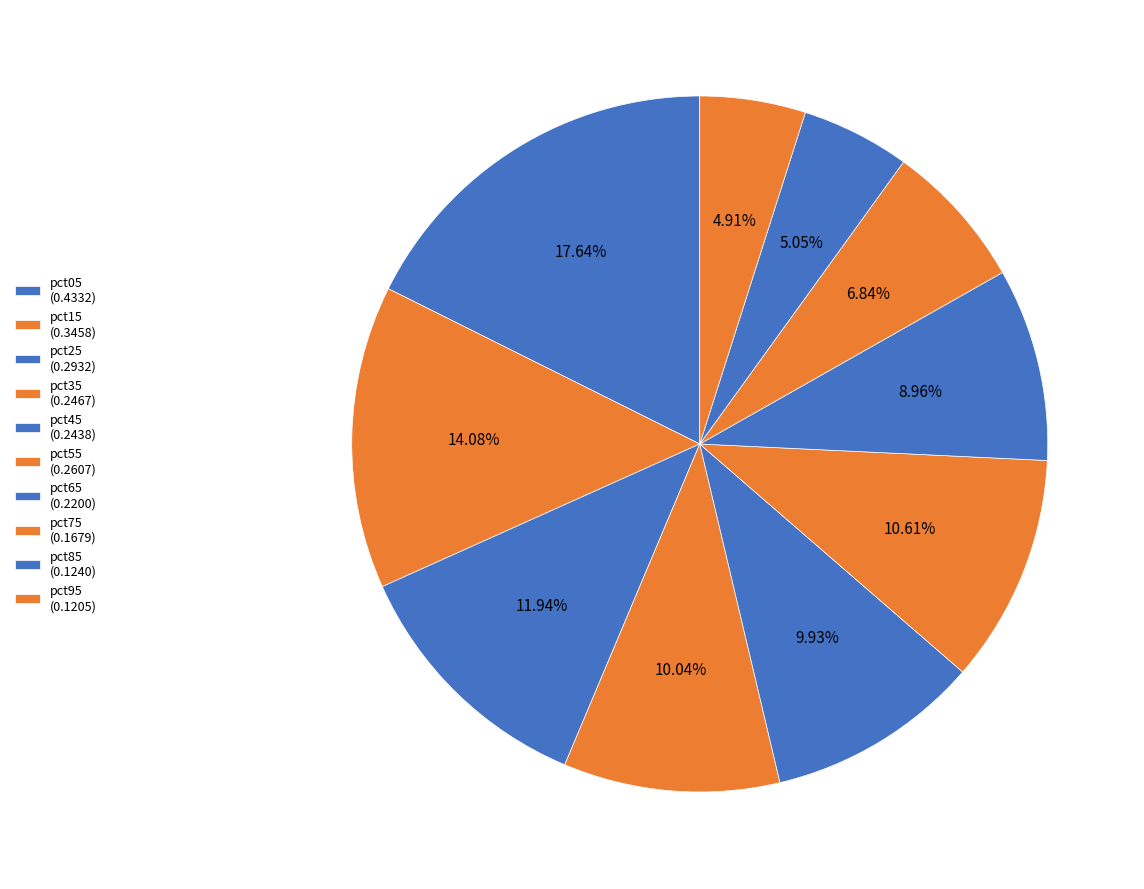

How many slices are in this pie chart?

10